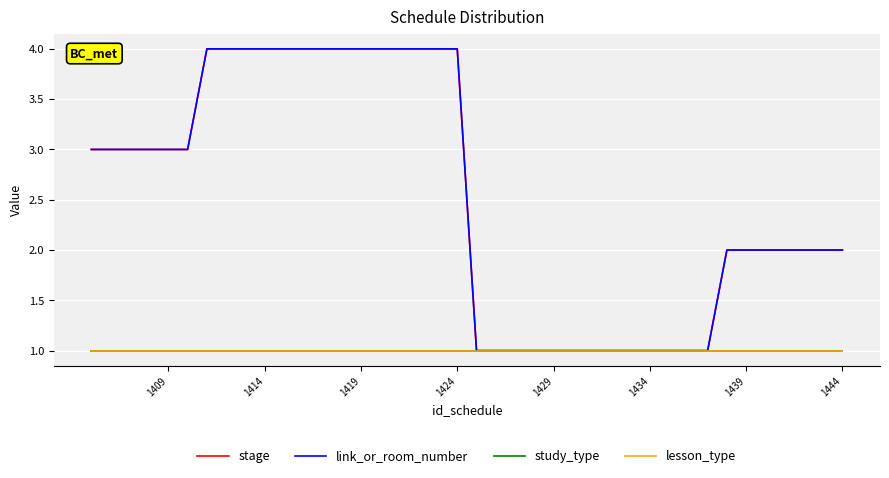

True or false: link_or_room_number has more than 1 interior local peaks.

False